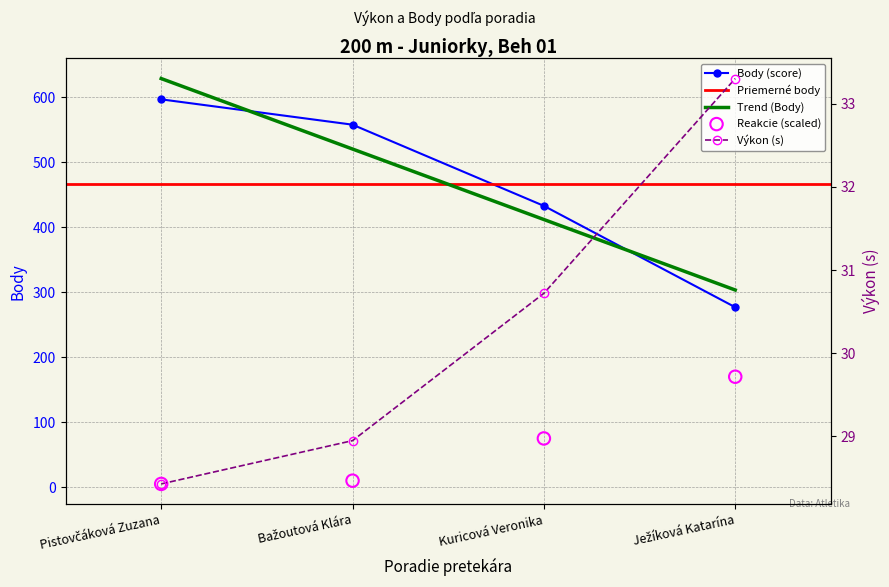

Which series has the largest total across all categories?

Body